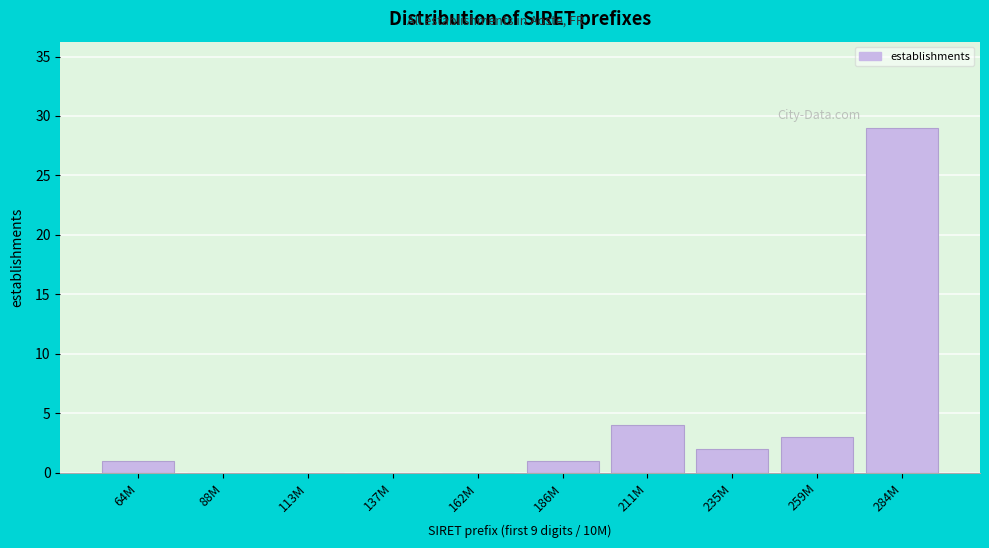

Reading left to right, list all the values displayed in this chart.

64M=1	88M=0	113M=0	137M=0	162M=0	186M=1	211M=4	235M=2	259M=3	284M=29